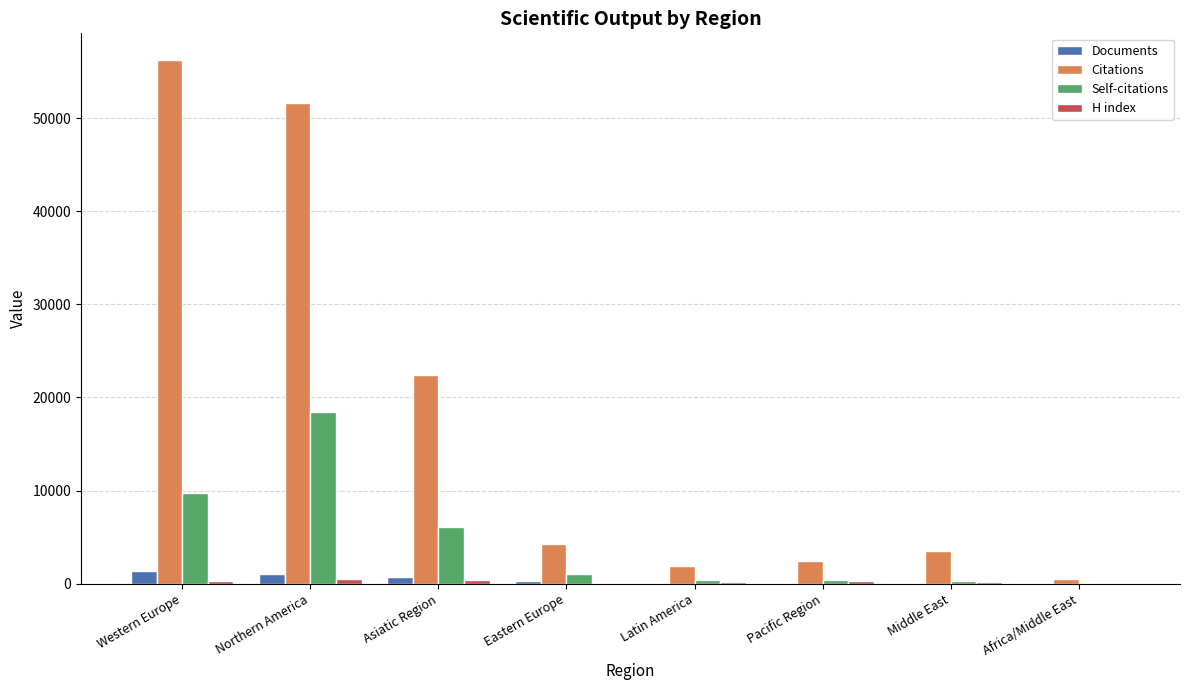

True or false: Citations has a value of 4293 at Eastern Europe.

True